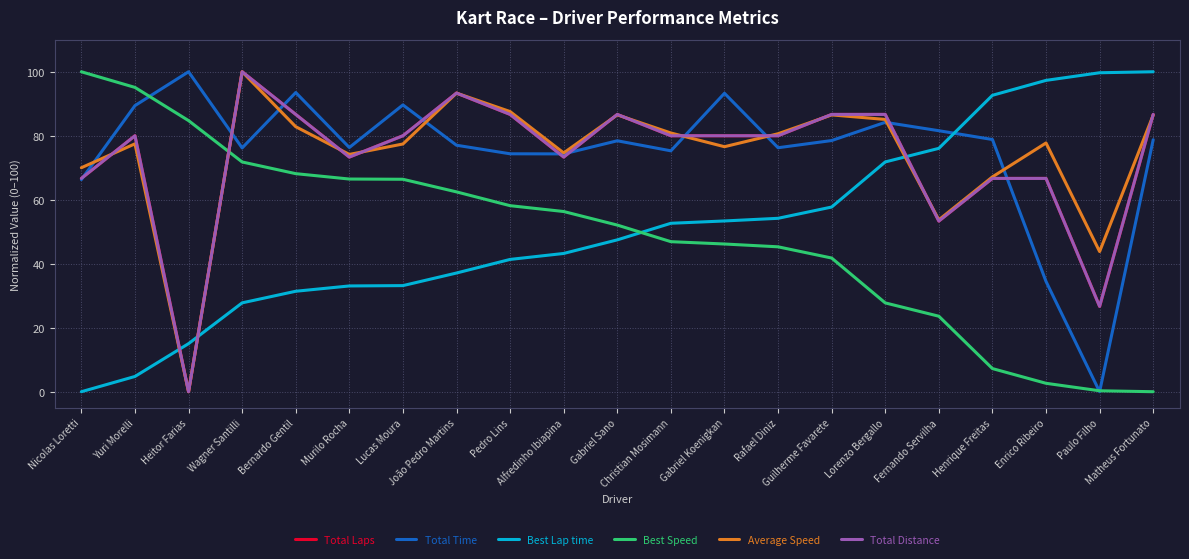

Is this an area chart (filled region under the line)?

No